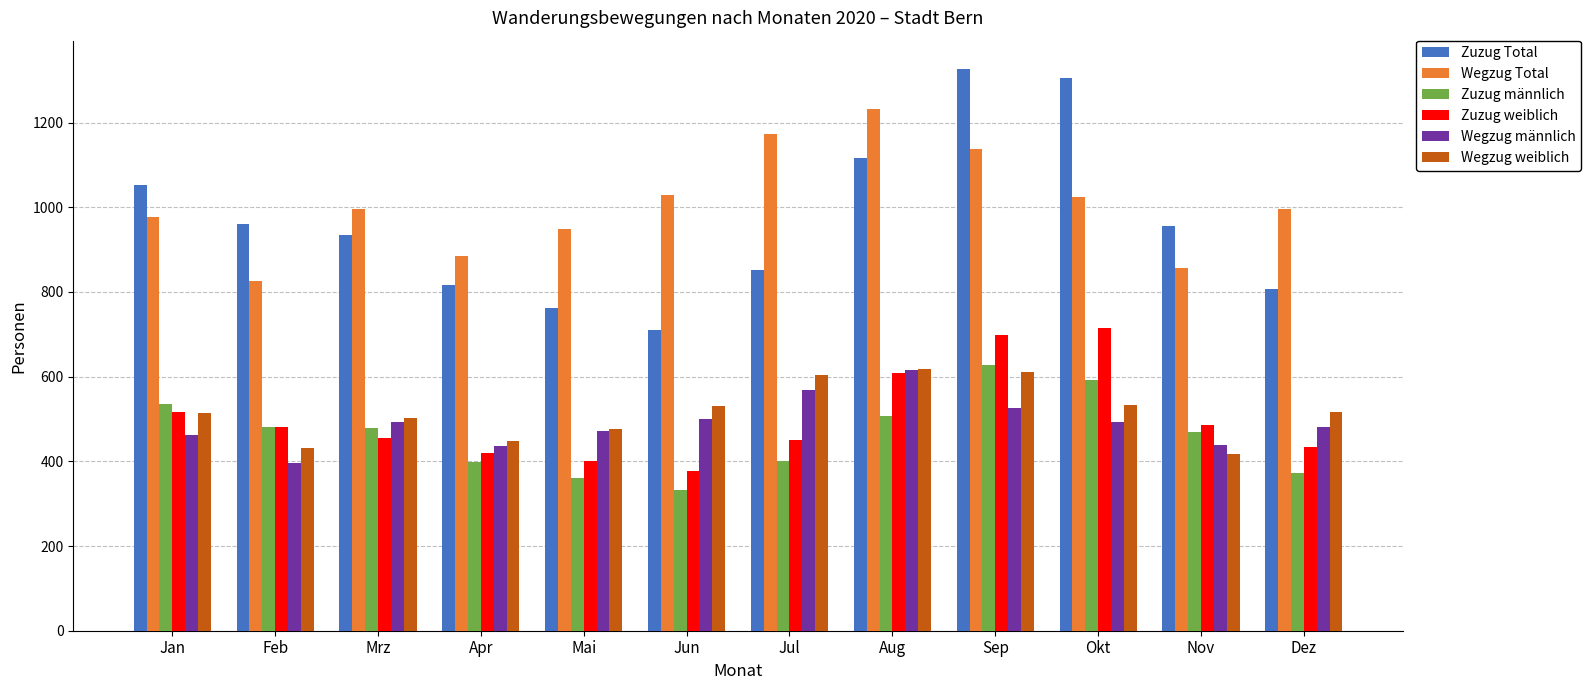

What is the total value across all series at Jul?

4050